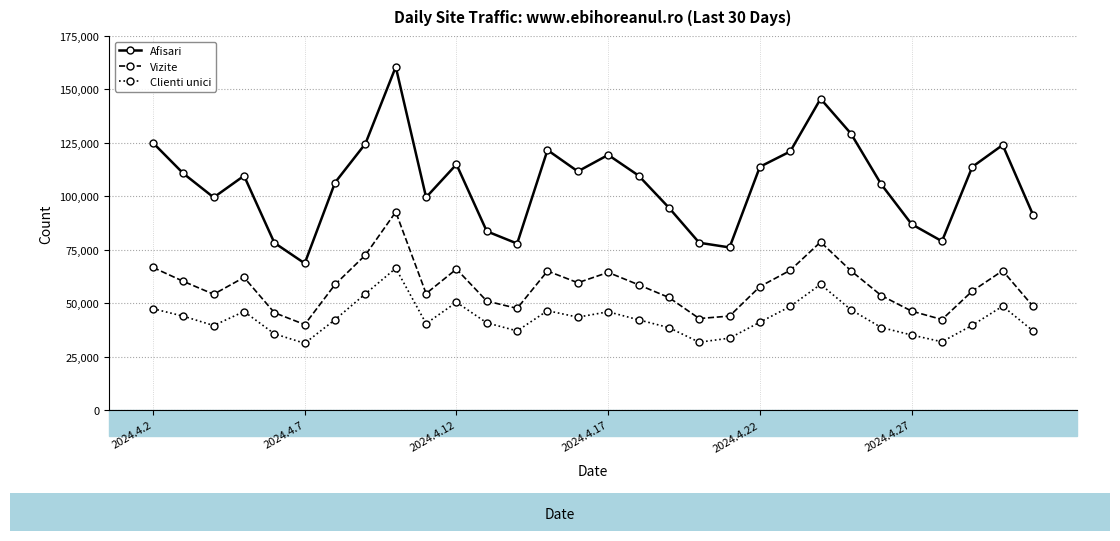

What is the difference between the maximum and second lowest values in the Vizite series?

50334